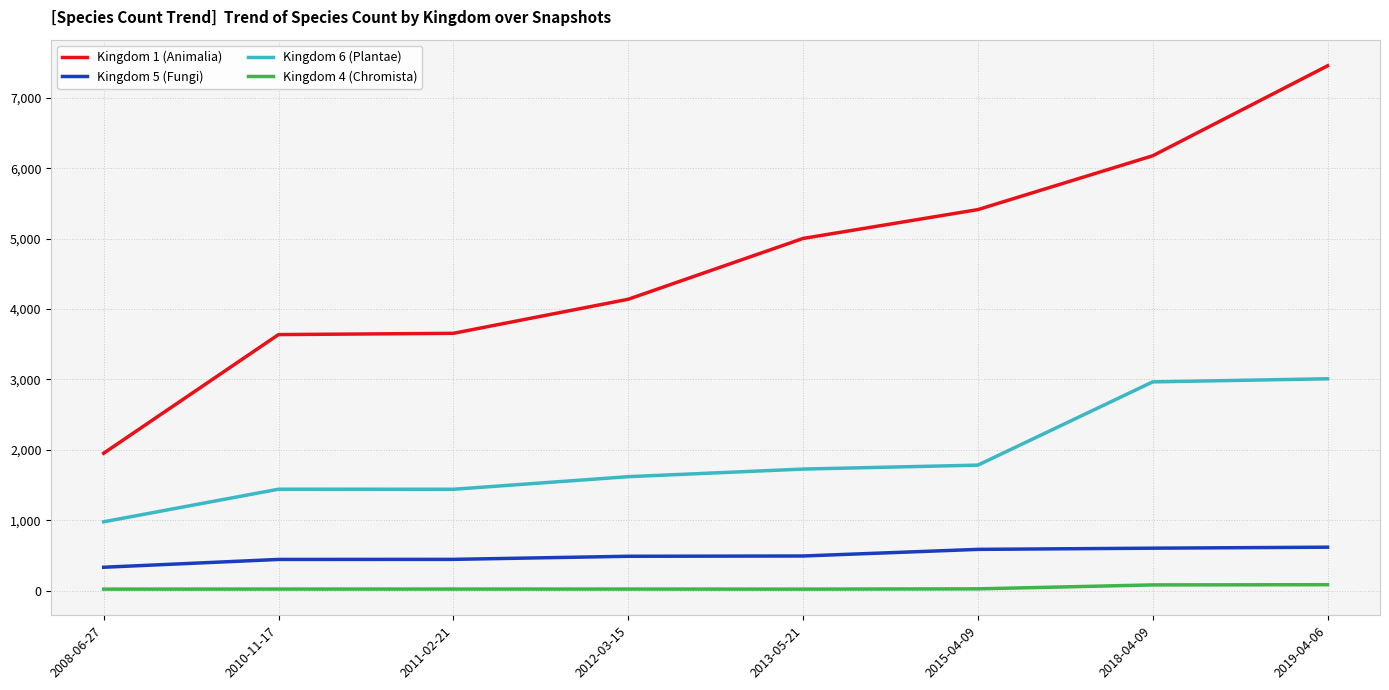

At how many categories does at least one series exceed 801?

8